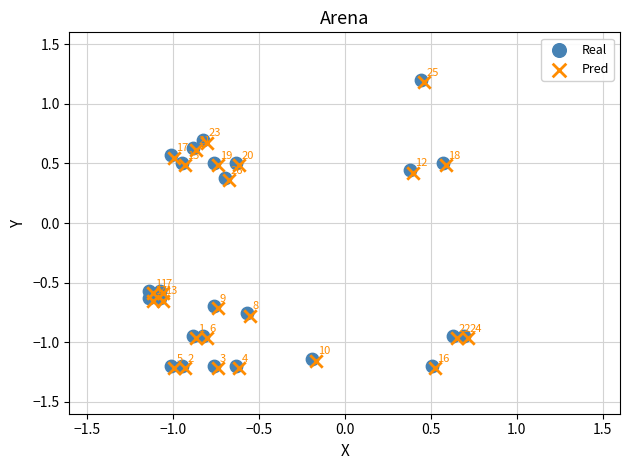

Which series contains the lowest Y value?

Pred